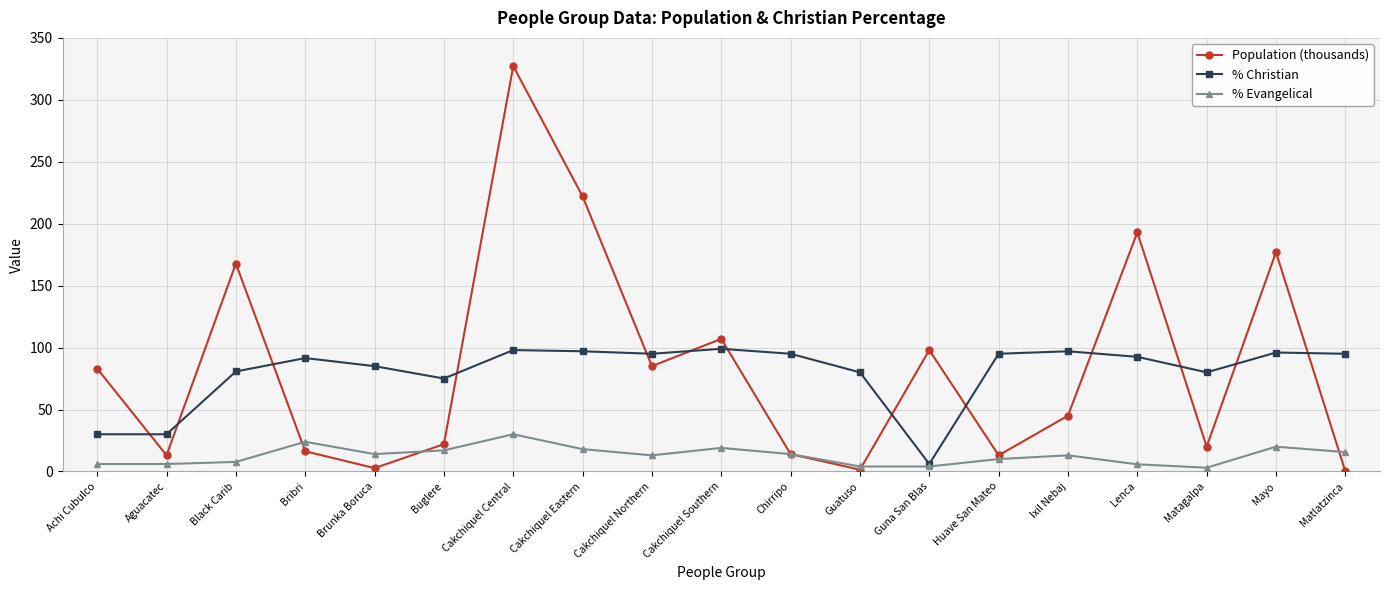

Which category has the highest value in the Population (thousands) series?

Cakchiquel Central